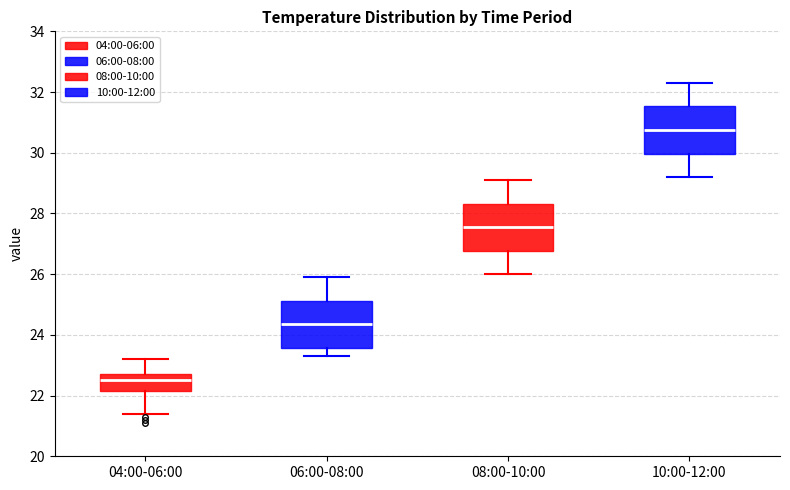

Which box's median line is the highest?

10:00-12:00